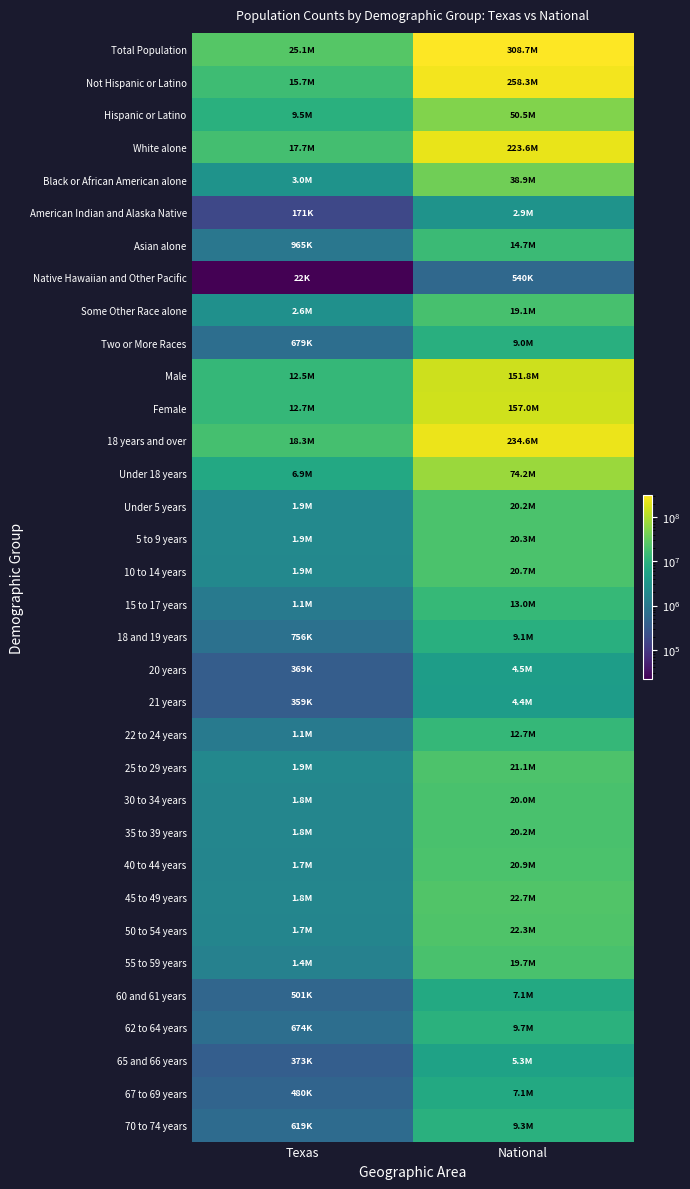

What is the greatest value displayed?

308745538